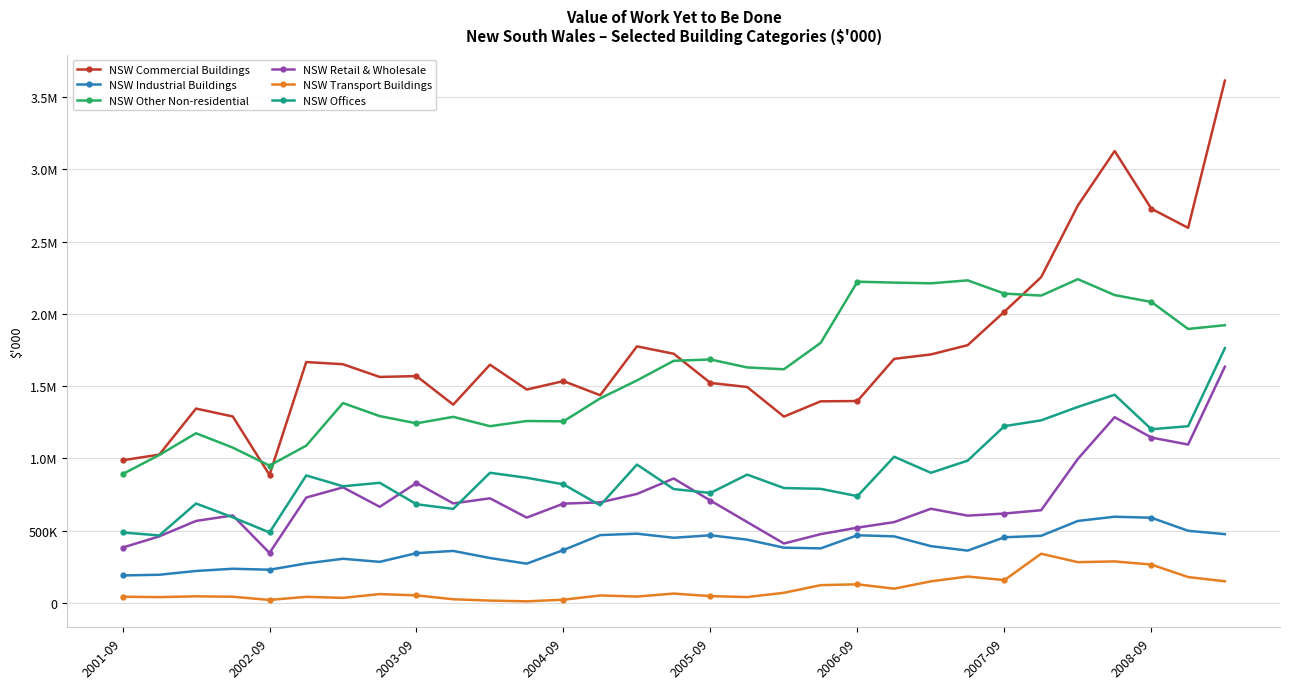

What are all the series names shown in the legend?

NSW Commercial Buildings, NSW Industrial Buildings, NSW Other Non-residential, NSW Retail & Wholesale, NSW Transport Buildings, NSW Offices